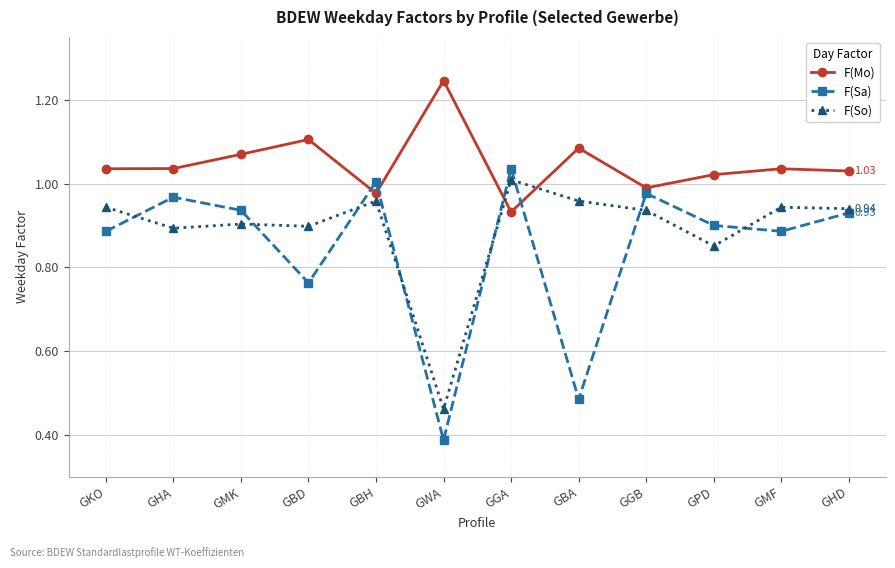

At which category does F(Sa) reach its first local peak?

GHA